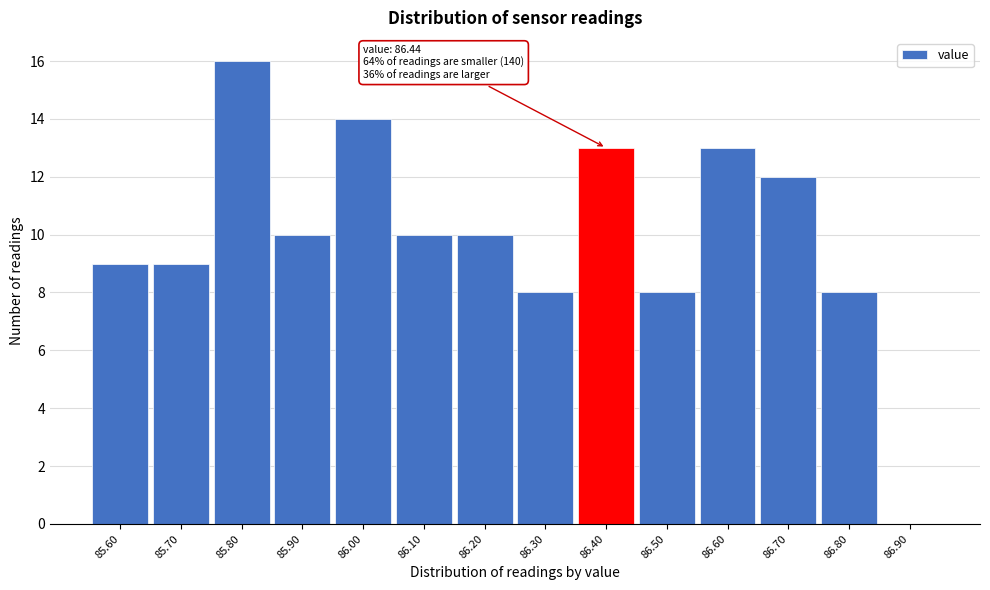

Reading left to right, extract all data points from this chart.

85.60=9	85.70=9	85.80=16	85.90=10	86.00=14	86.10=10	86.20=10	86.30=8	86.40=13	86.50=8	86.60=13	86.70=12	86.80=8	86.90=0